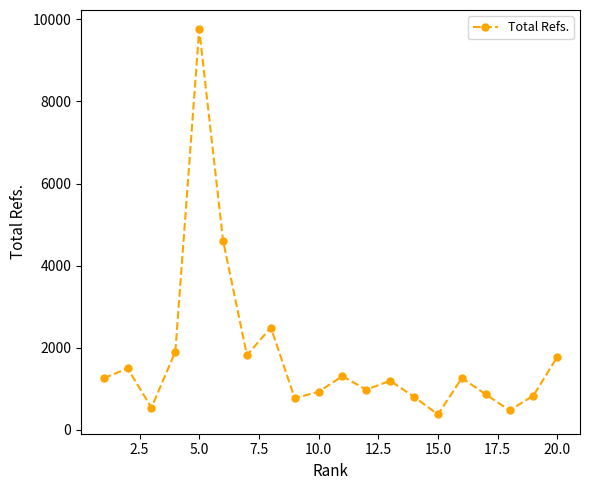

How many lines are shown in the chart?

1